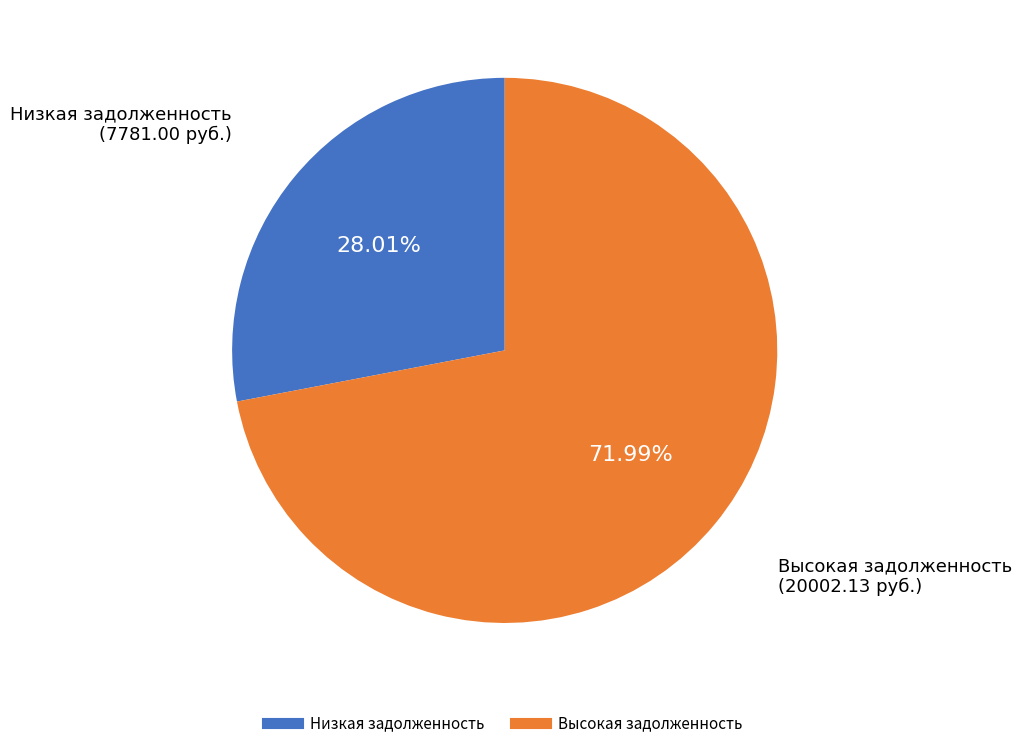

Is there any slice that represents more than half of the pie?

Yes